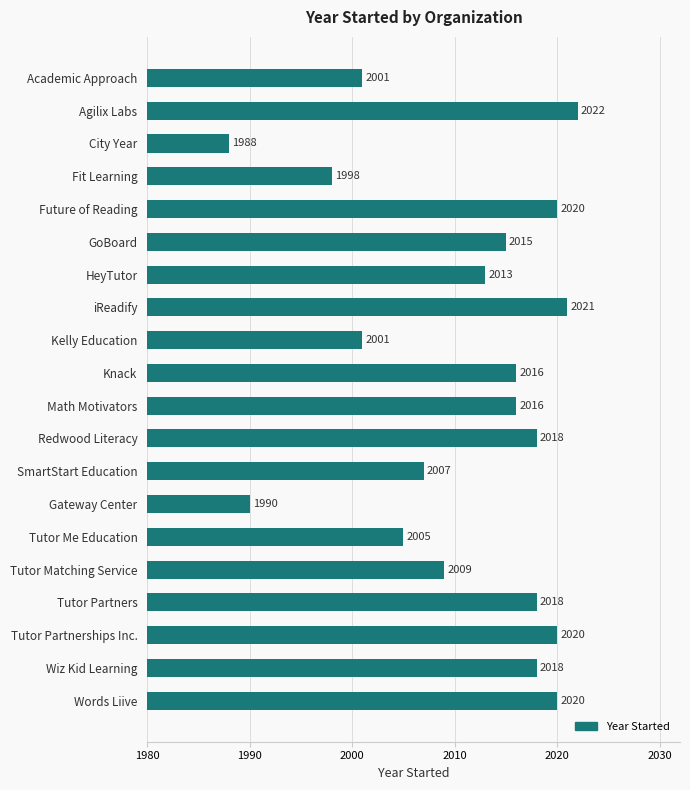

Is it true that the value at Academic Approach is 2001?

True